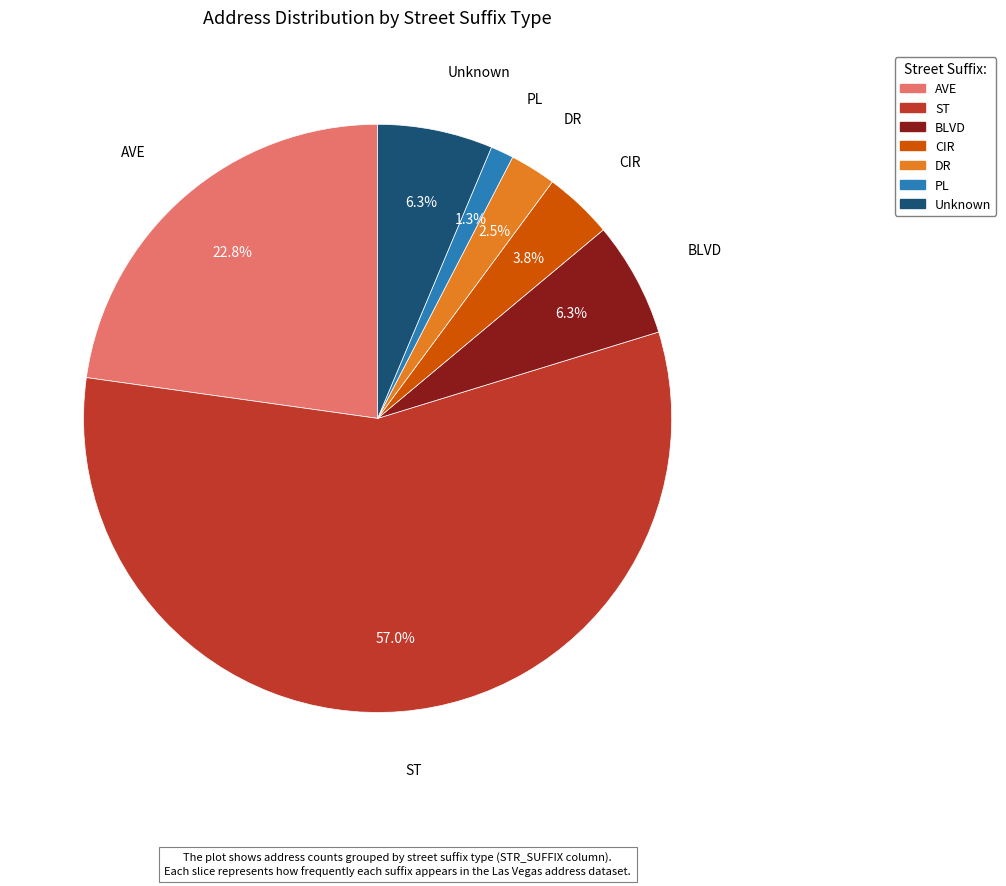

Is there a majority slice in this chart?

Yes